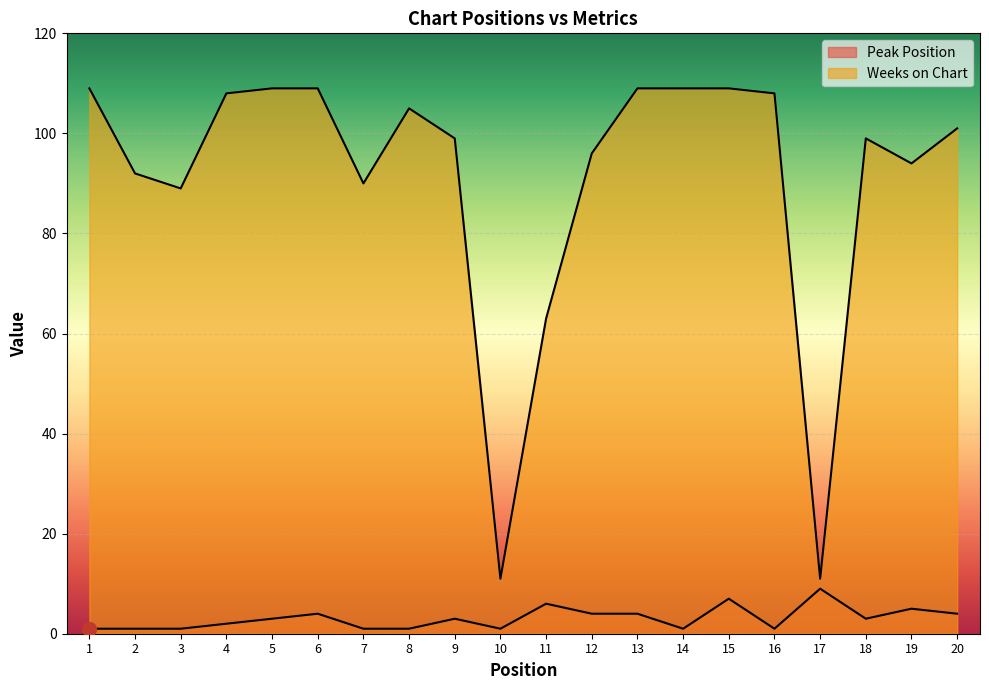

At which label does Weeks on Chart first exceed 101?

1